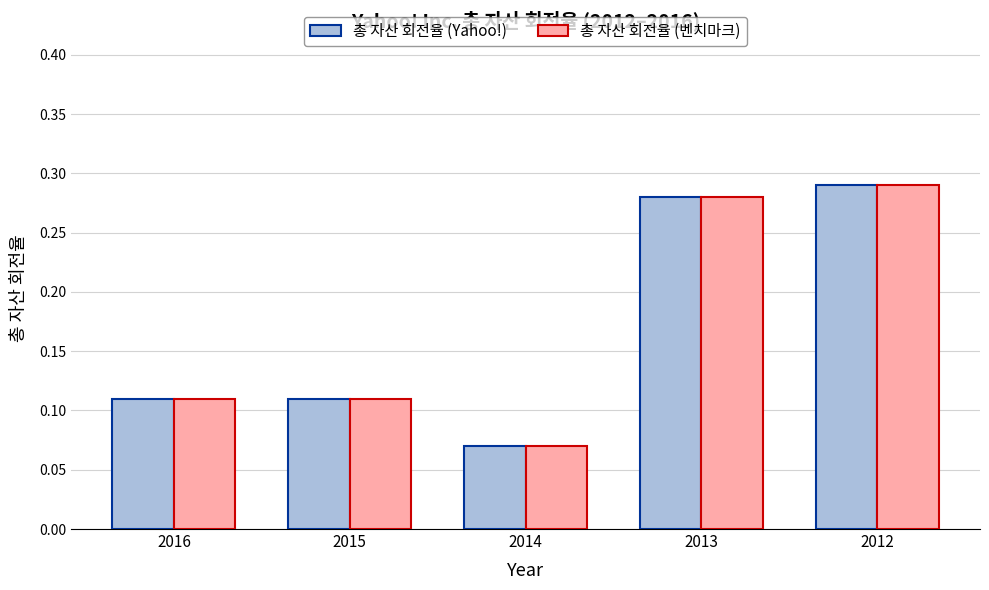

At how many categories does at least one series exceed 0?

5